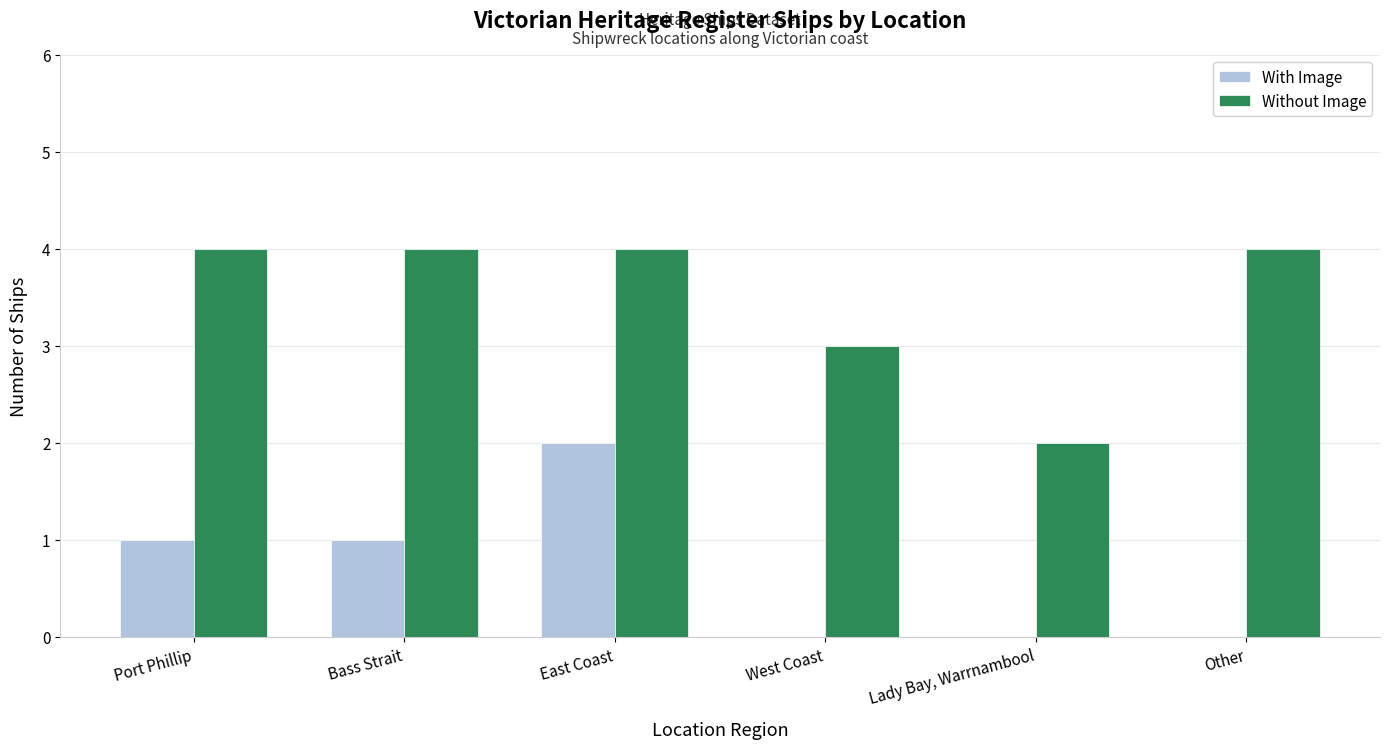

Between East Coast and Other, which series saw the biggest shift?

With Image